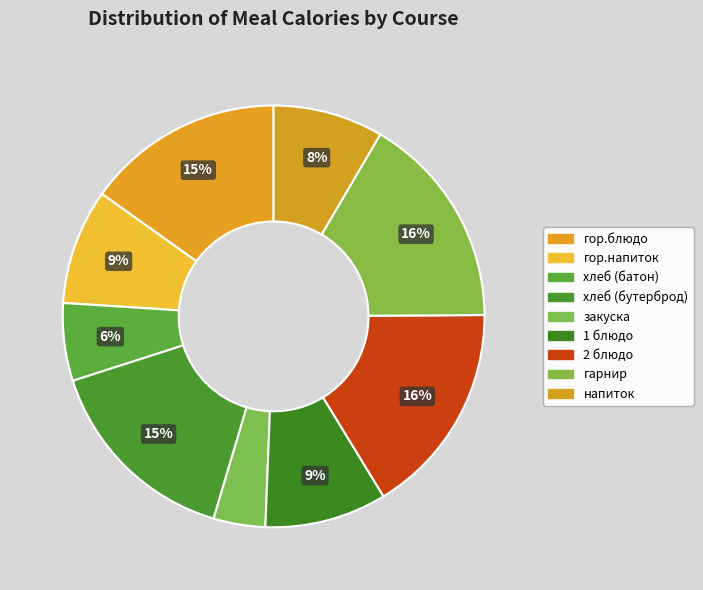

How many segments does this pie chart have?

9